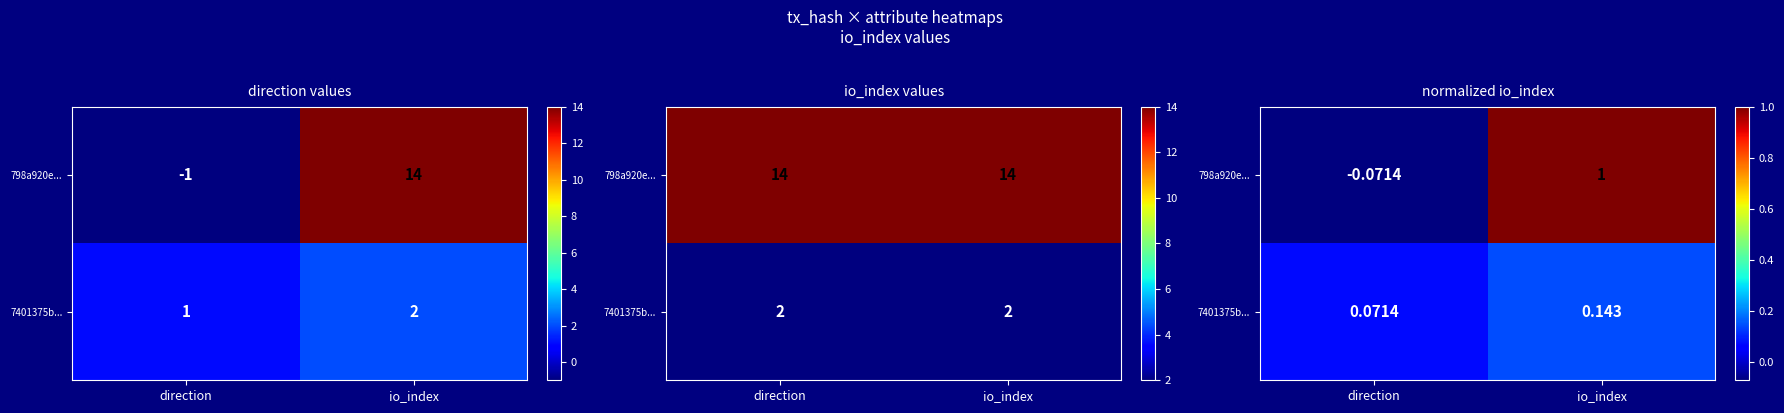

At how many categories does at least one series exceed 0?

2